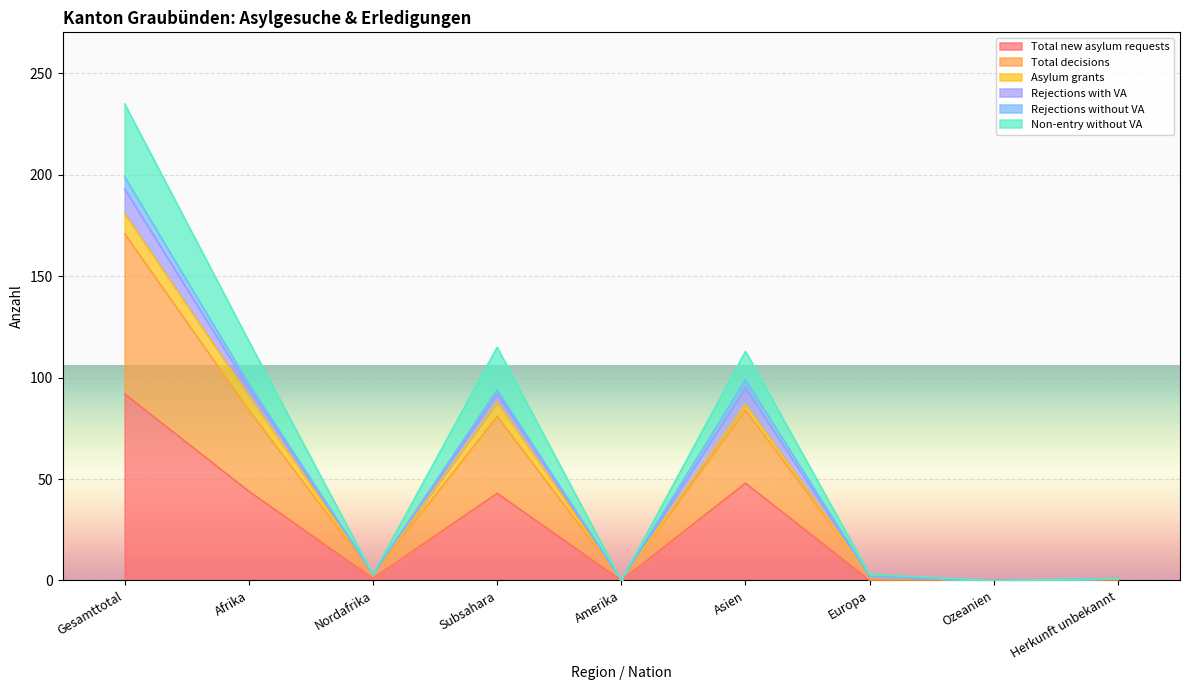

What is the highest value of the Total new asylum requests series?

92